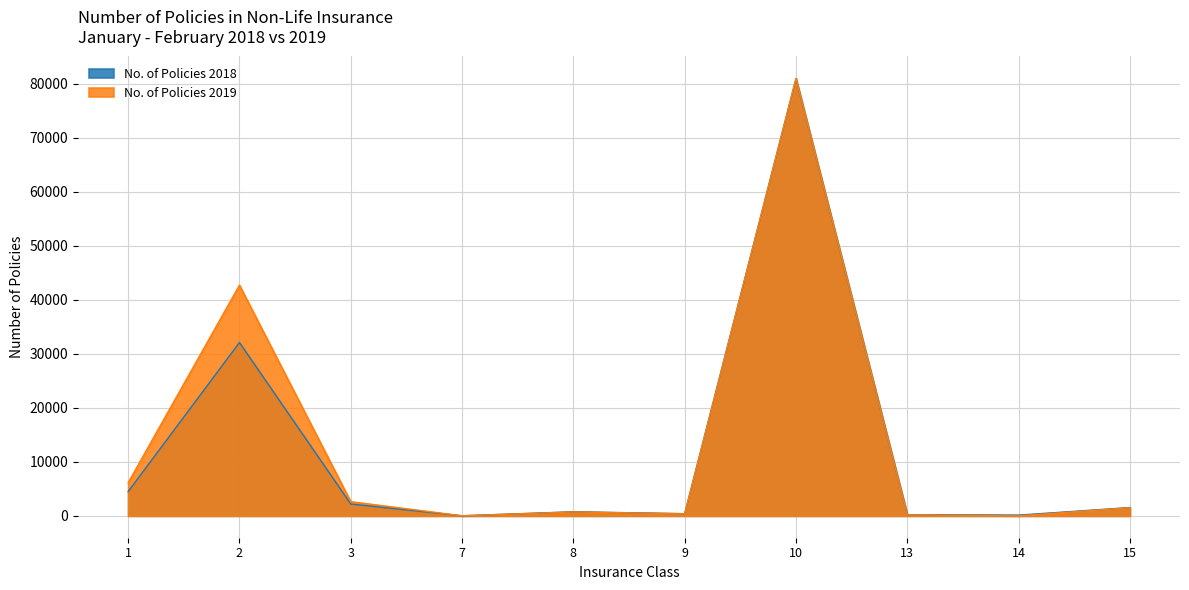

Where is the first local maximum for No. of Policies 2019?

2